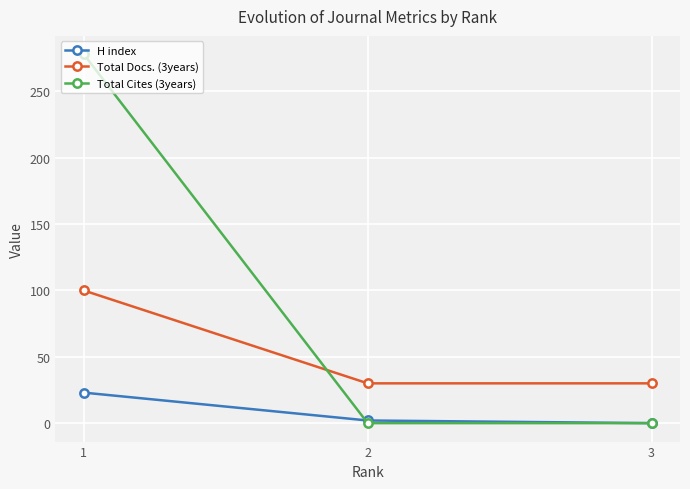

True or false: Total Docs. (3years) has a value of 45 at 2.

False